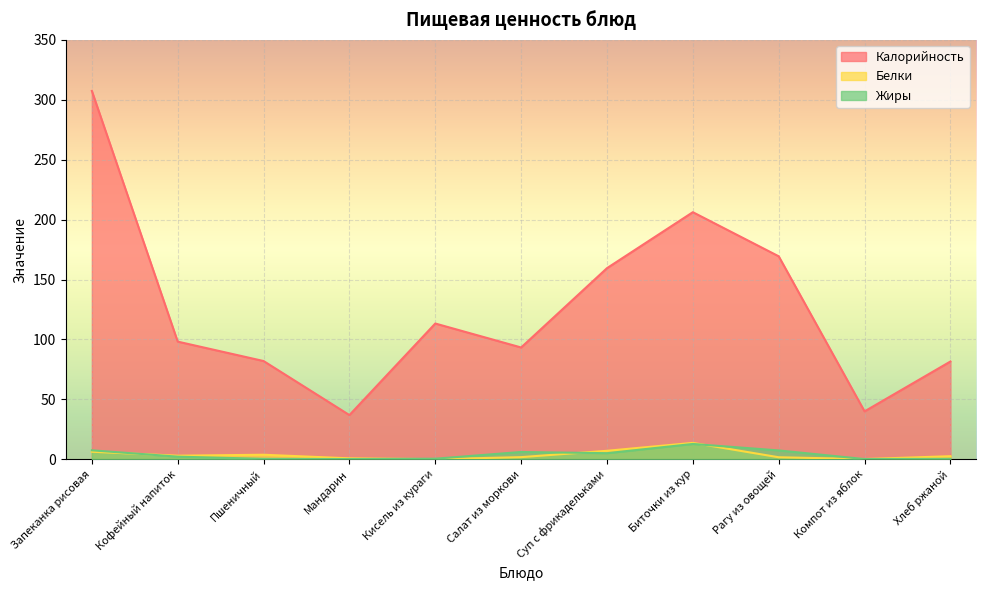

What is the difference between the maximum and second lowest values in the Белки series?

13.5